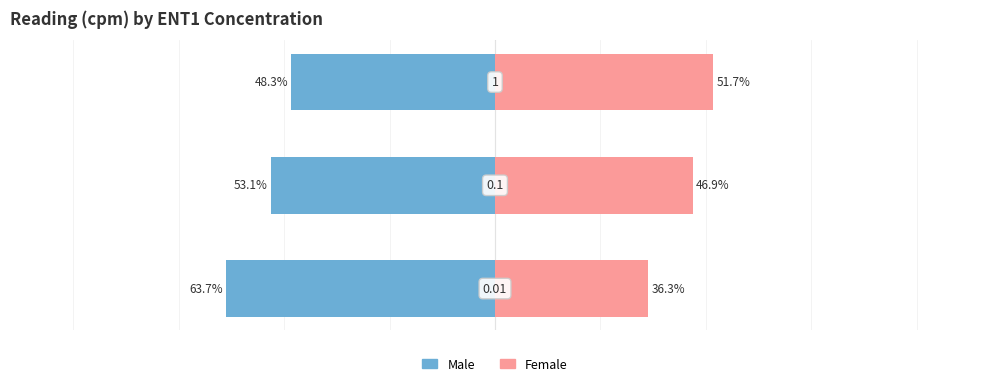

What is the maximum value for Female?

51.7